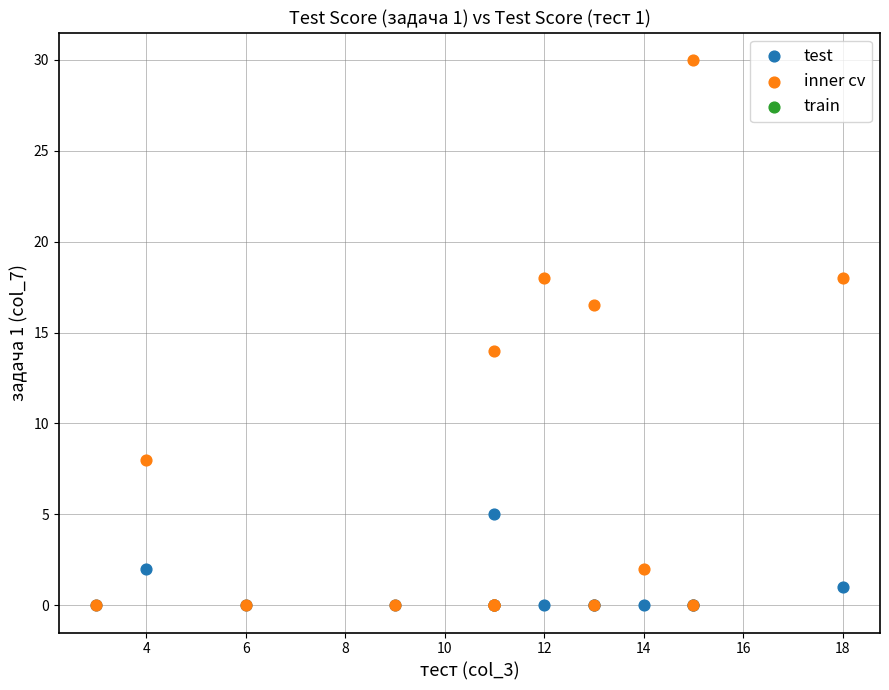

Across all series, what Y value is closest to 15?

14.0